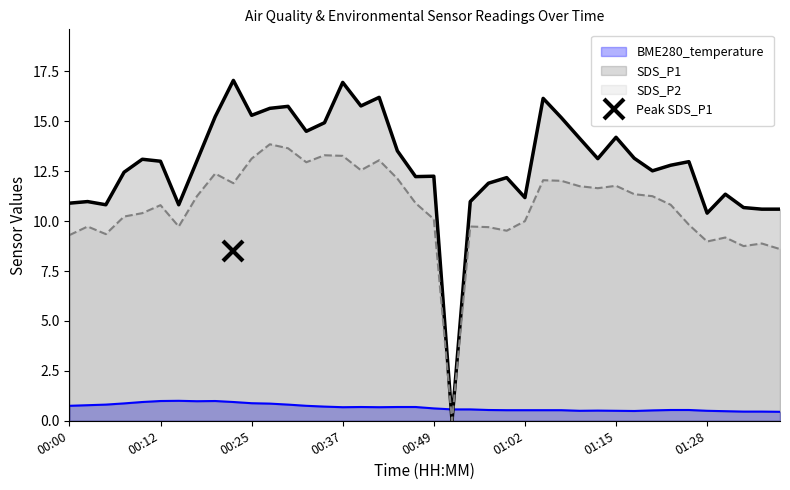

How many intersections are there between SDS_P2 and BME280_temperature?

2